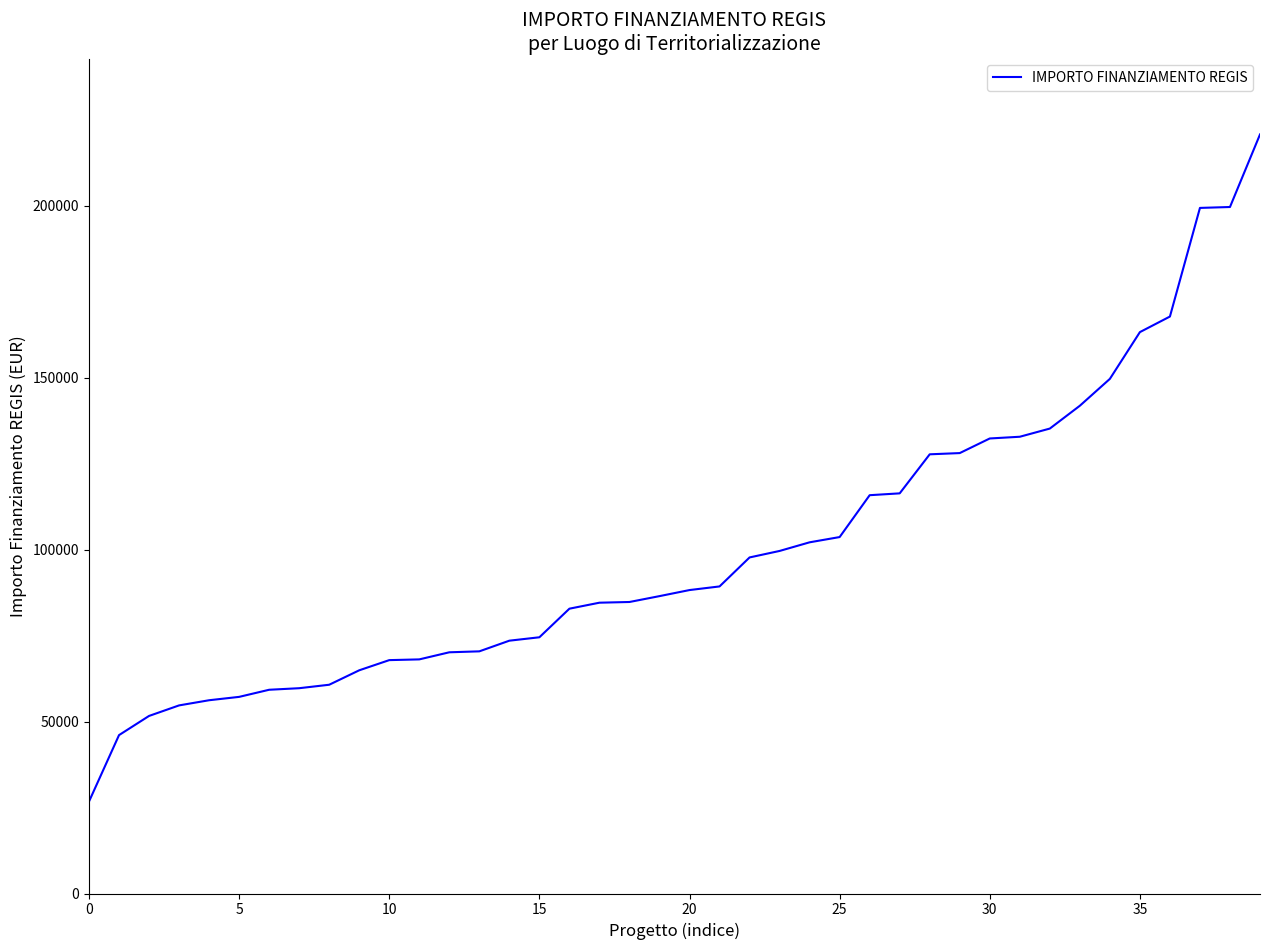

What is the difference between the maximum and minimum values?

193933.1